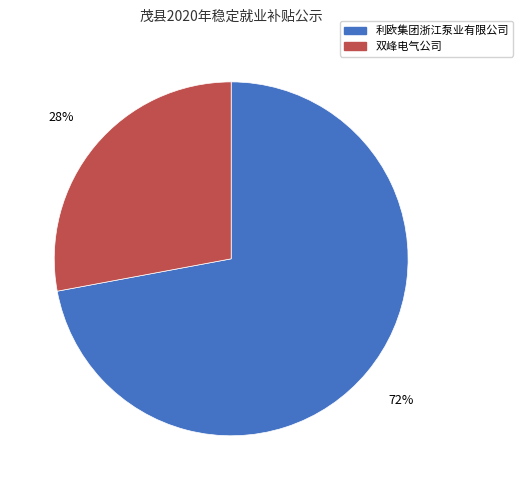

What is the majority slice?

利欧集团浙江泵业有限公司